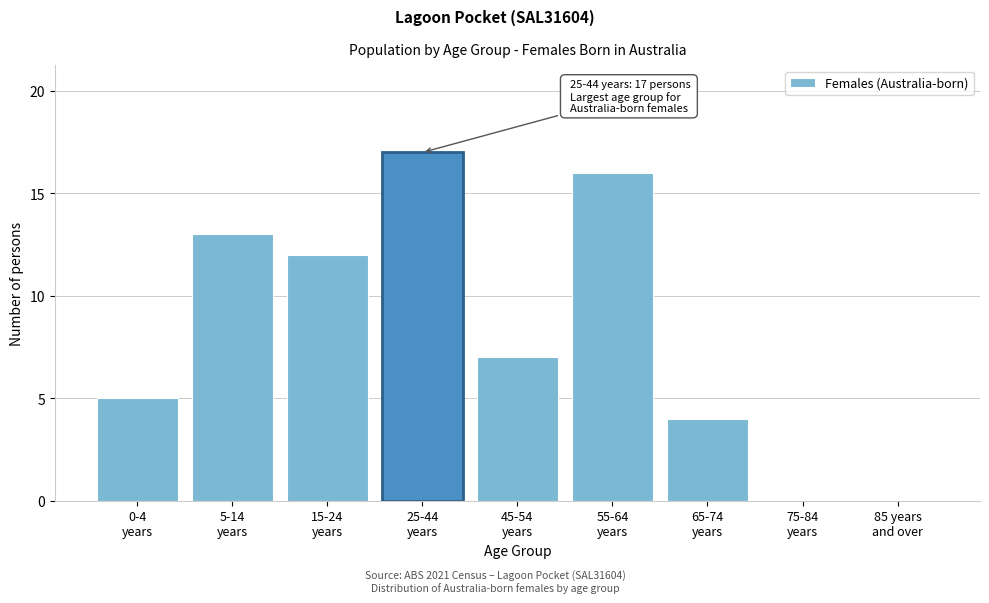

What is the greatest value displayed?

17